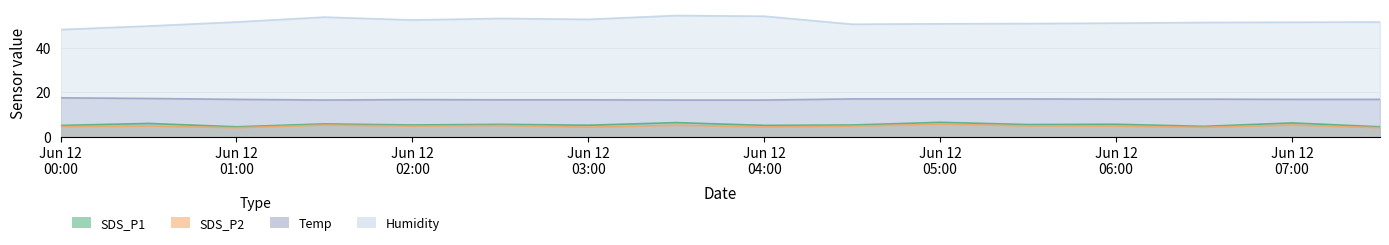

What are all the series names shown in the legend?

SDS_P1, SDS_P2, Temp, Humidity